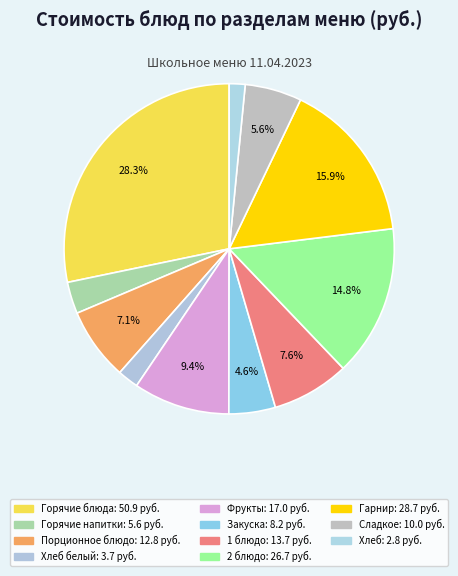

To the nearest percent, what is the difference between the largest and smallest slice percentages?

27%